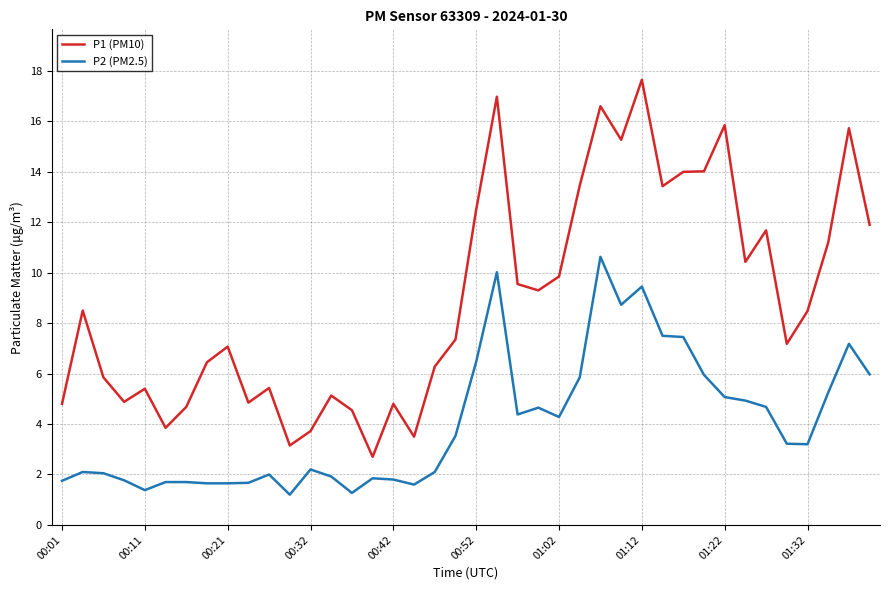

Which series has the widest spread of values?

P1 (PM10)